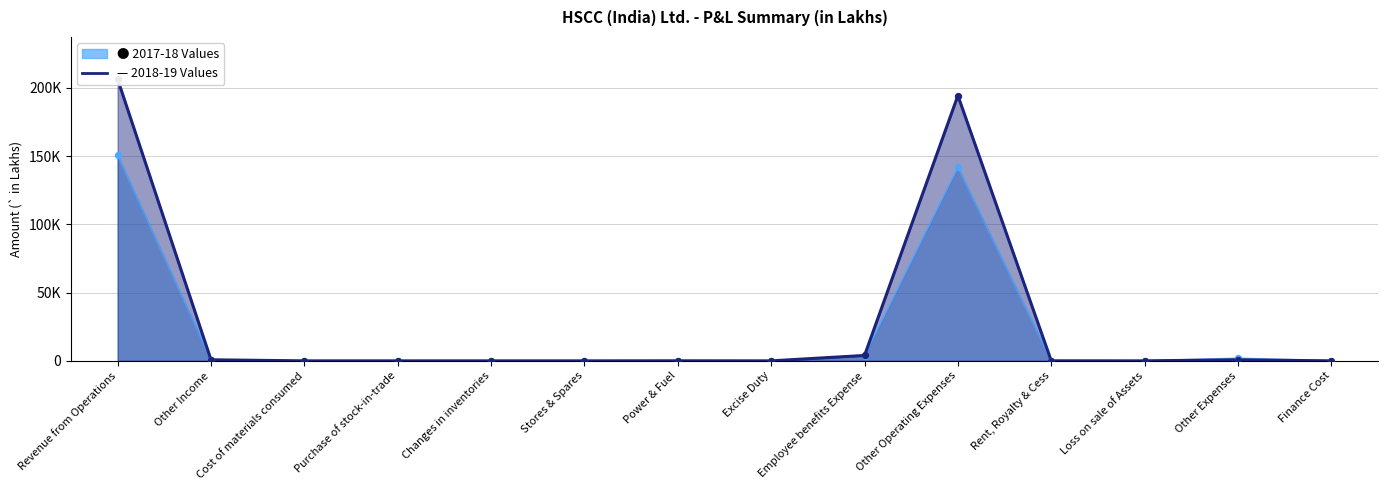

Which series has the largest total across all categories?

2018-19